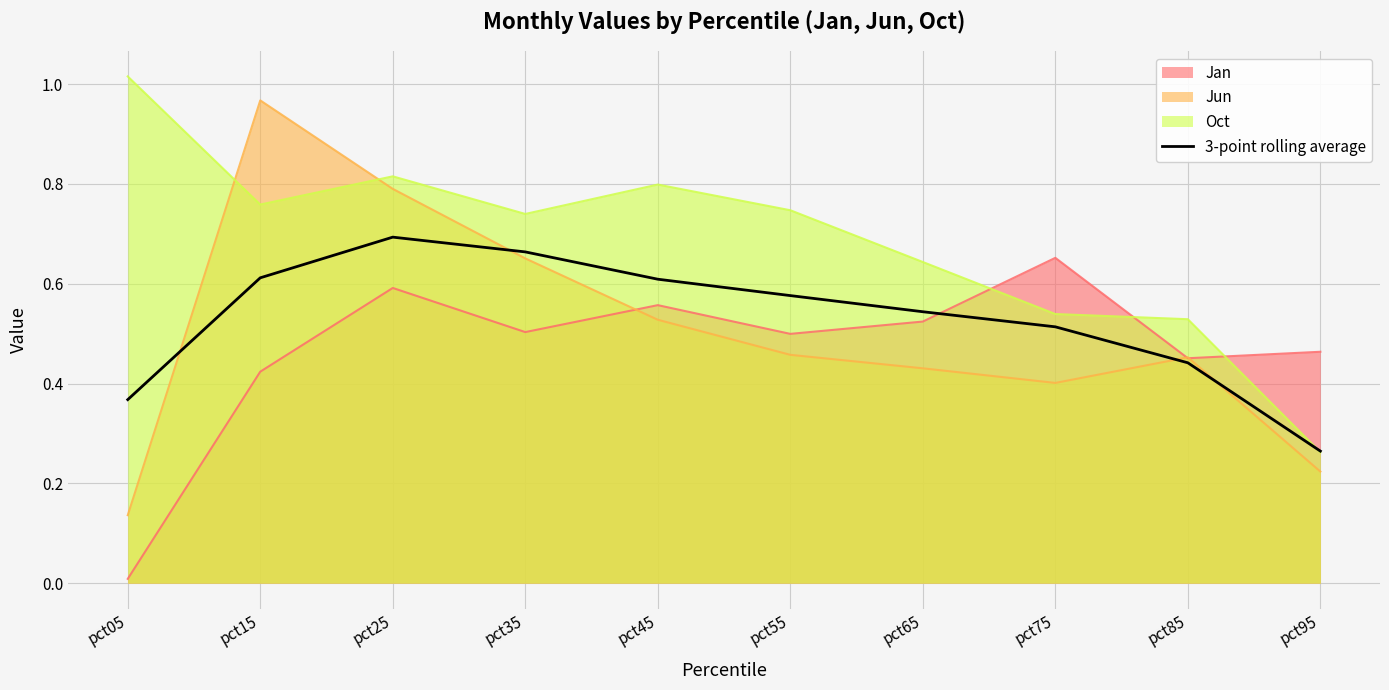

Does the chart display data point markers on the line(s)?

No